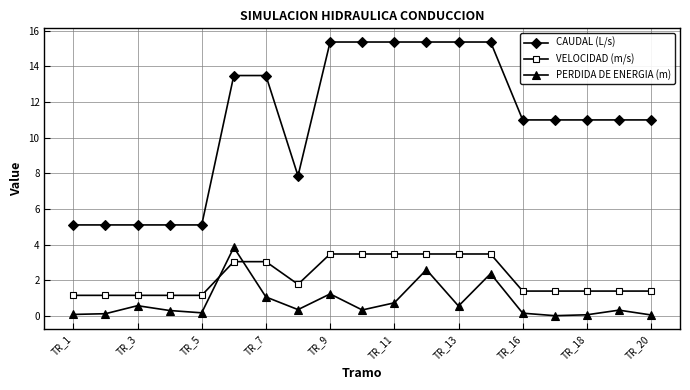

How many distinct data groups are displayed?

3